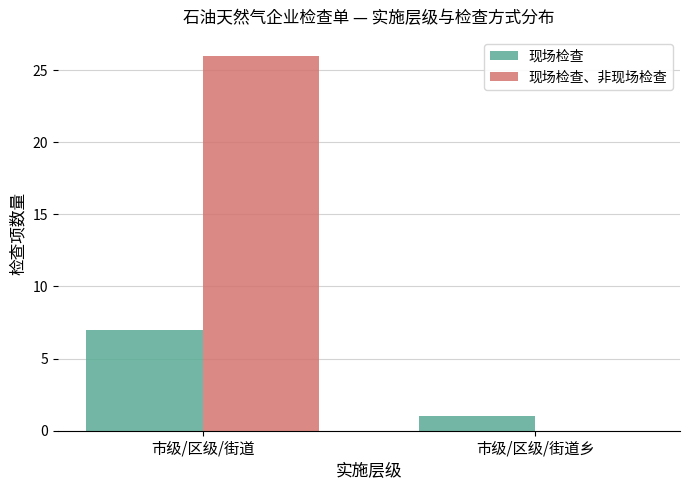

What is the maximum value for 现场检查?

7